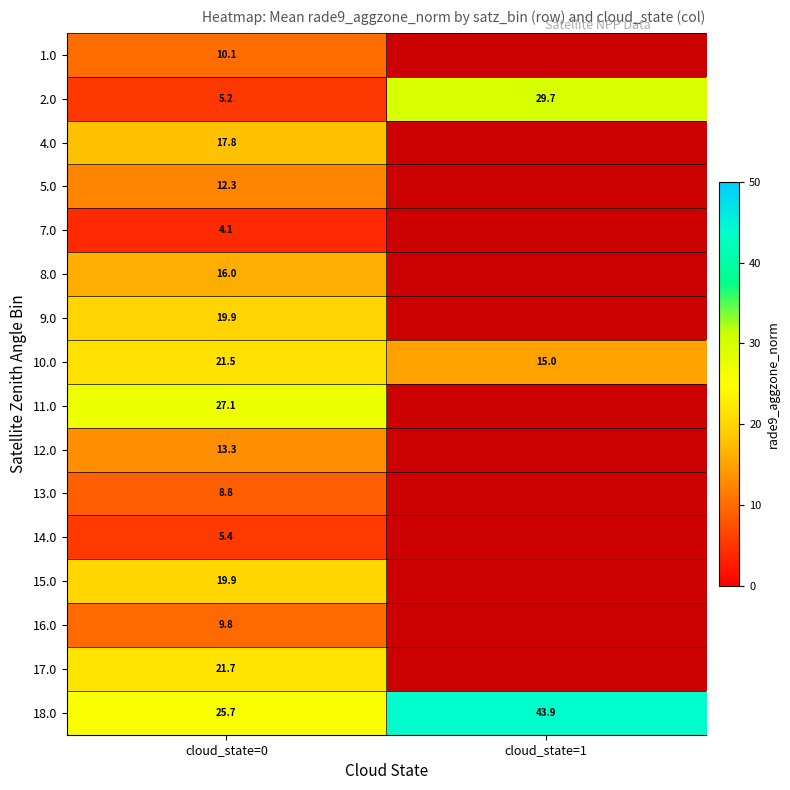

At how many categories does at least one series exceed 33?

1